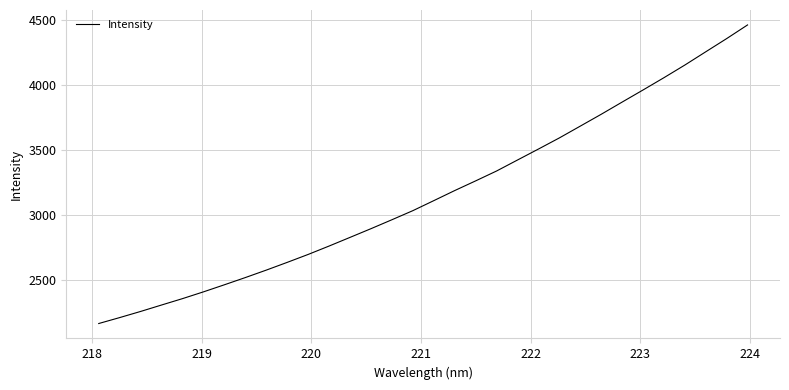

What is the difference between the maximum and minimum values?

2290.8